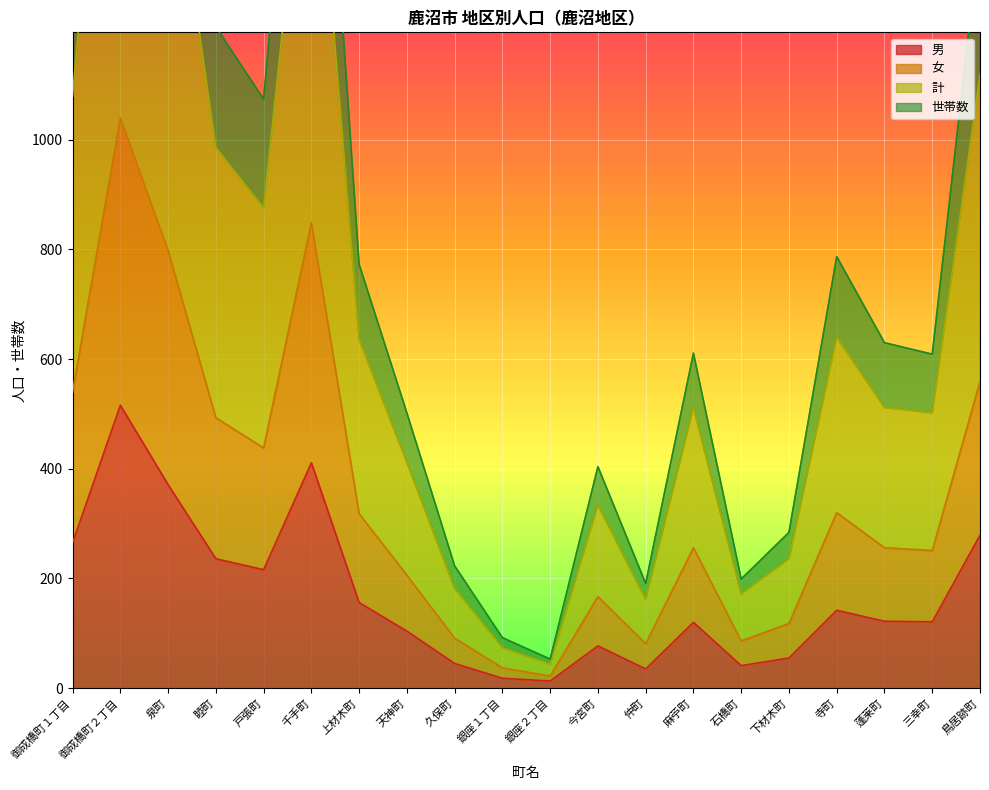

Count the number of categories in the chart.

20